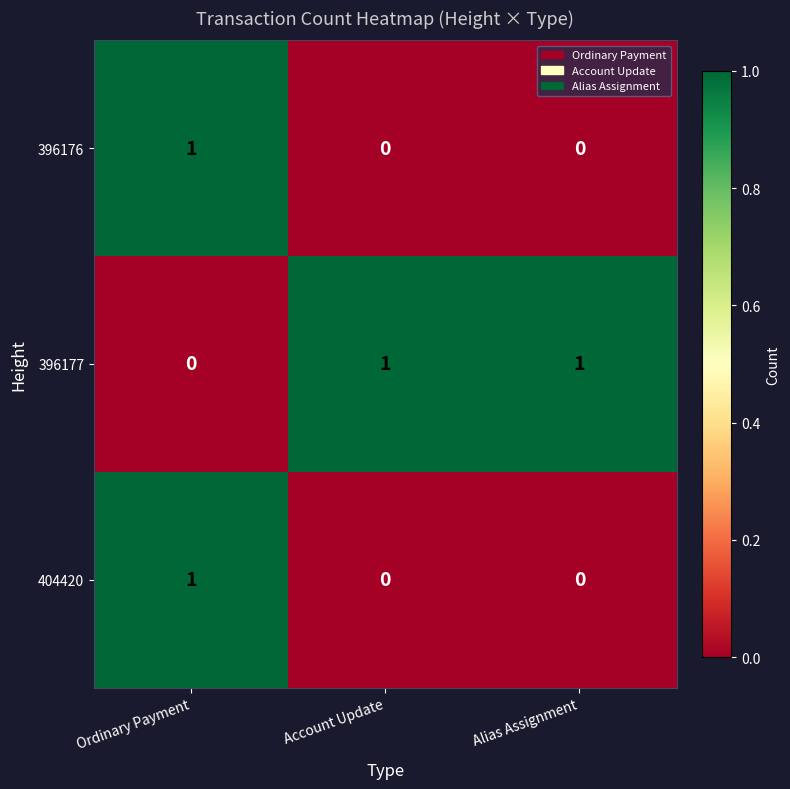

How many data points does each series have?

3